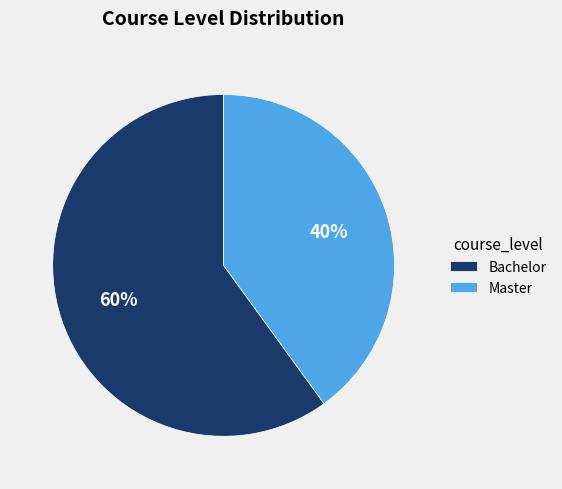

Is Bachelor the majority of the pie?

Yes